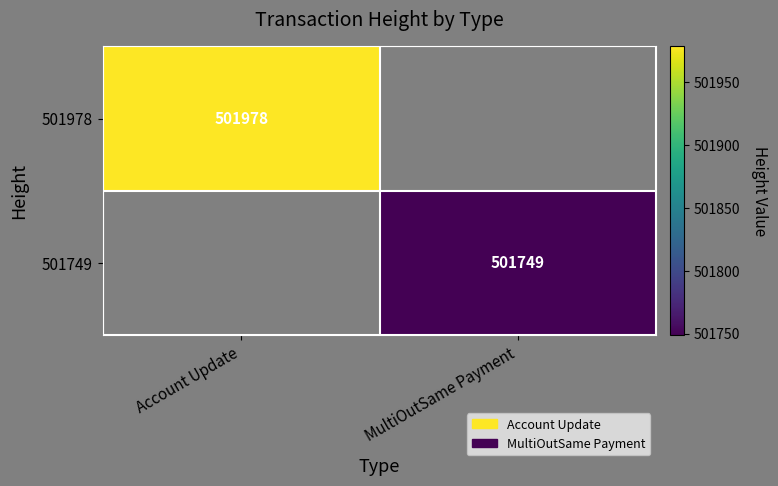

The value of 501749 at MultiOutSame Payment is 305392.9. True or false?

False